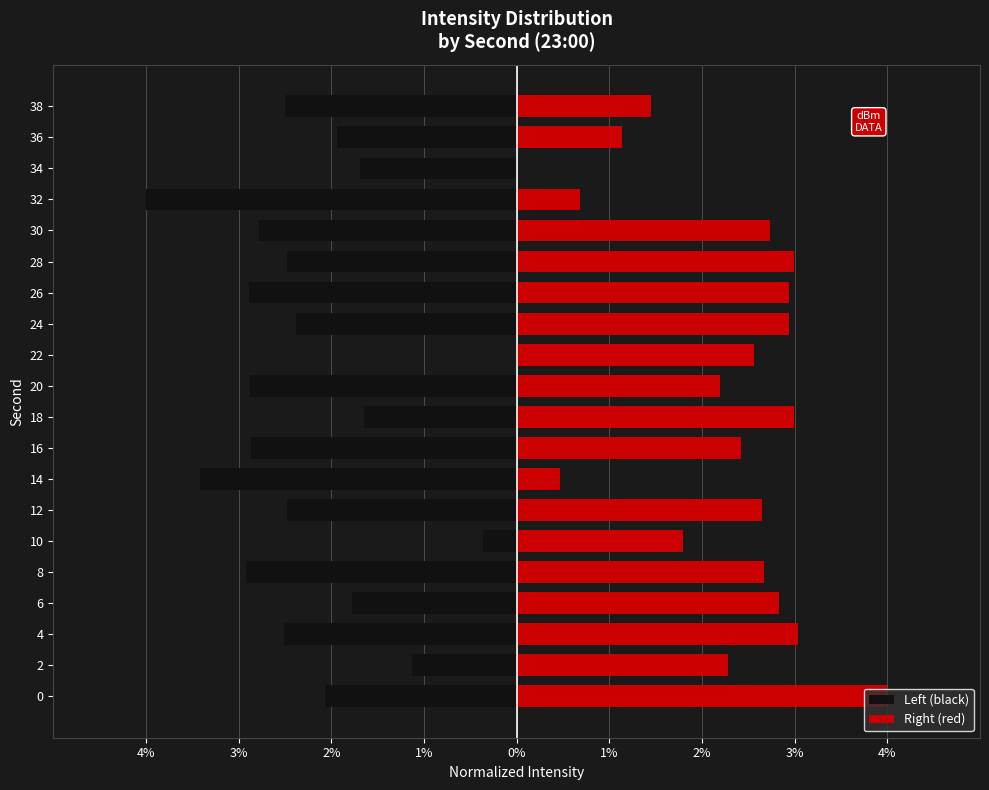

What is the greatest value displayed?

4.0